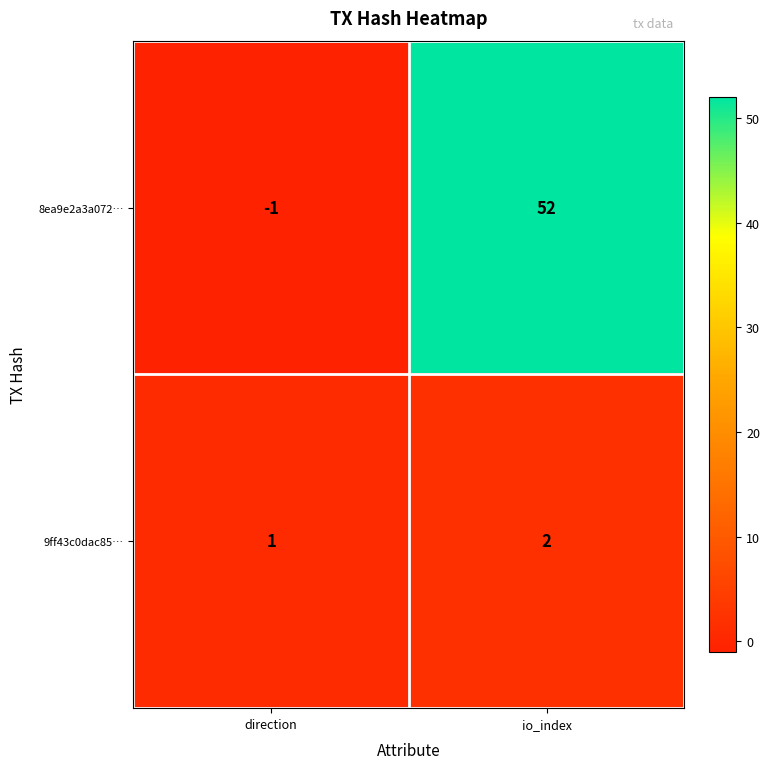

Which series has the largest total across all categories?

8ea9e2a3a072…